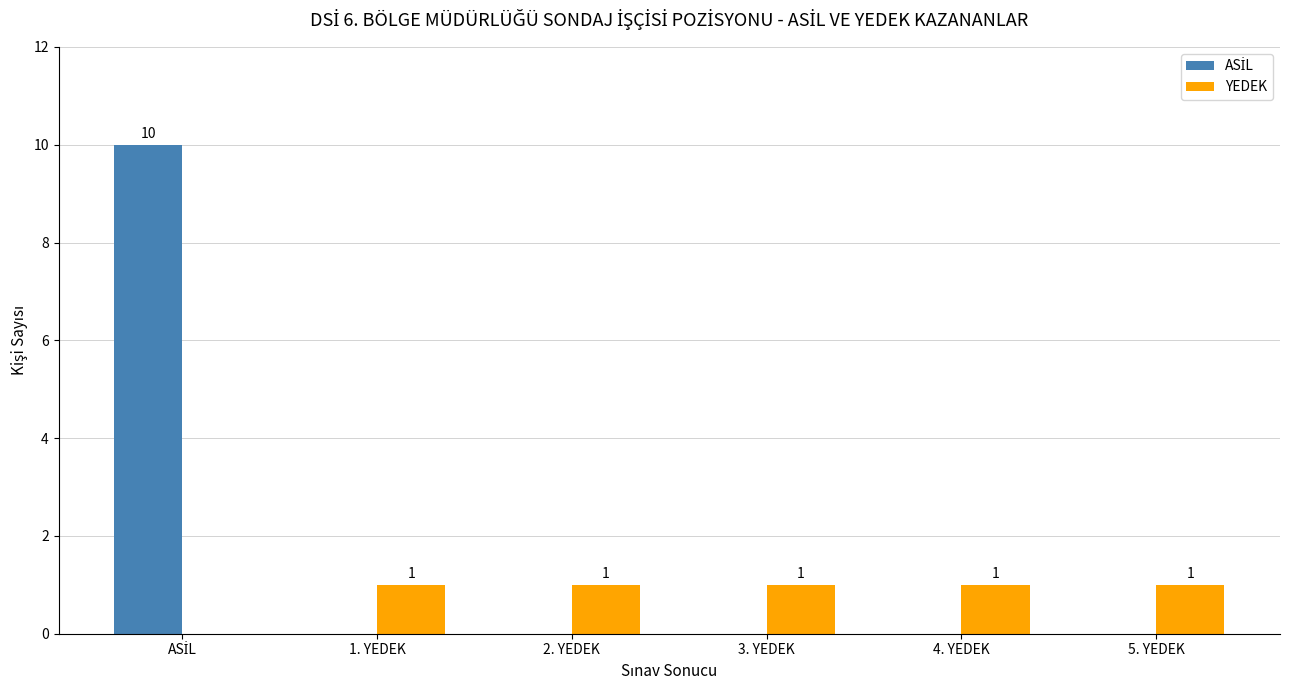

True or false: YEDEK has a value of 1 at 3. YEDEK.

True